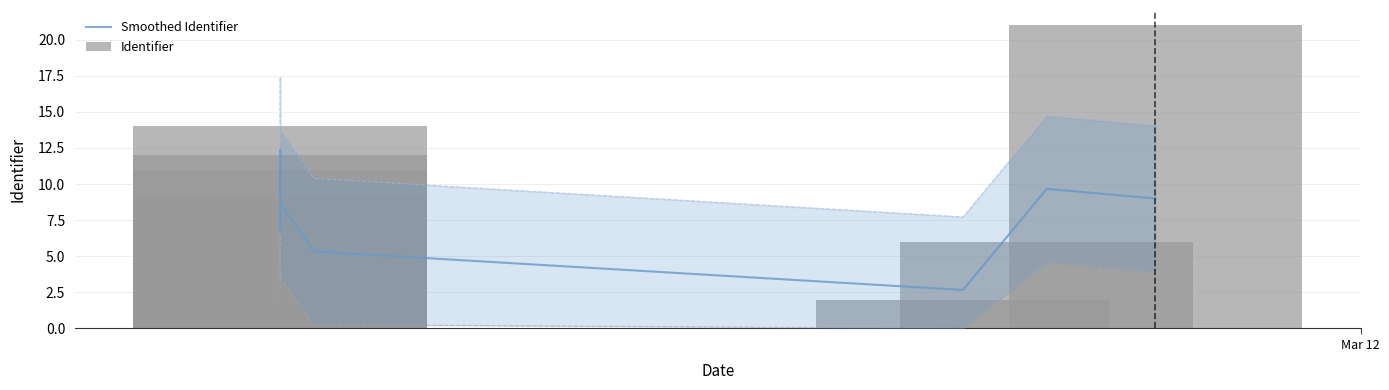

What is the value of the Identifier bar at the 8th from the left?

21.0